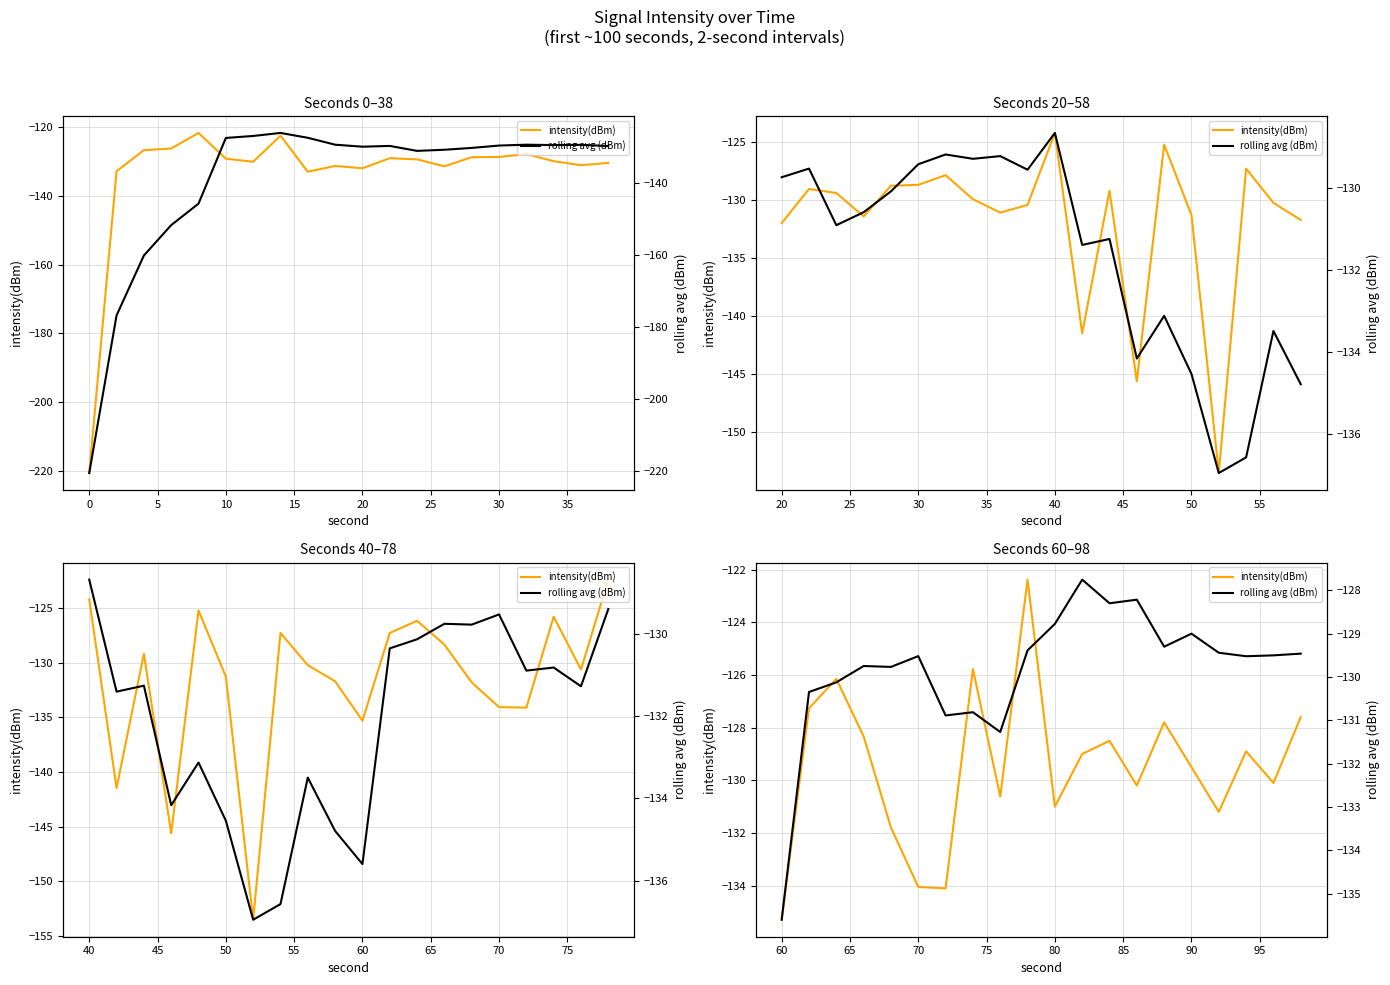

What is the average value of the intensity(dBm) series?

-129.5